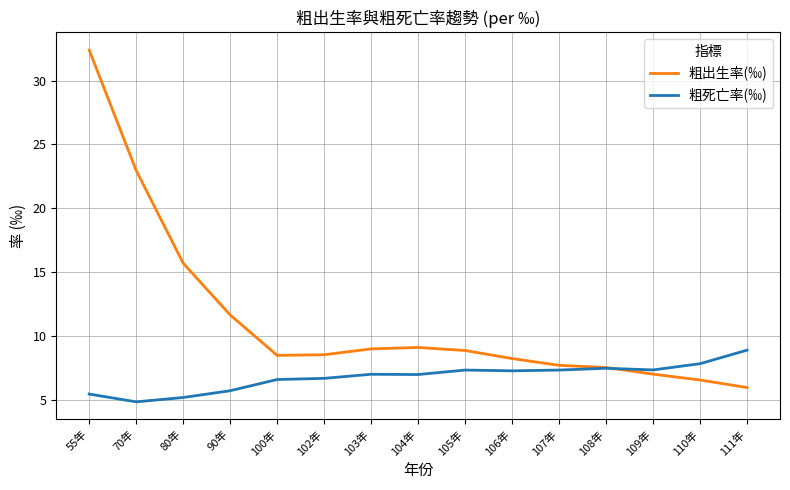

True or false: 粗死亡率(‰) and 粗出生率(‰) cross at least once.

True